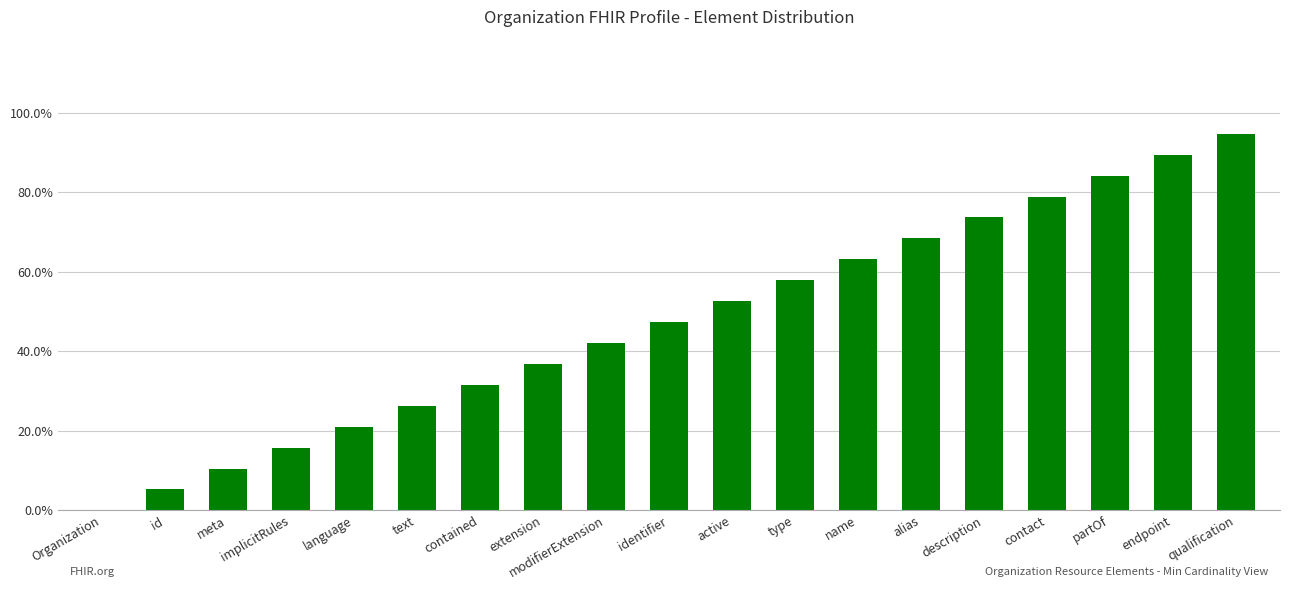

Rank the categories by value from lowest to highest.

Organization, id, meta, implicitRules, language, text, contained, extension, modifierExtension, identifier, active, type, name, alias, description, contact, partOf, endpoint, qualification